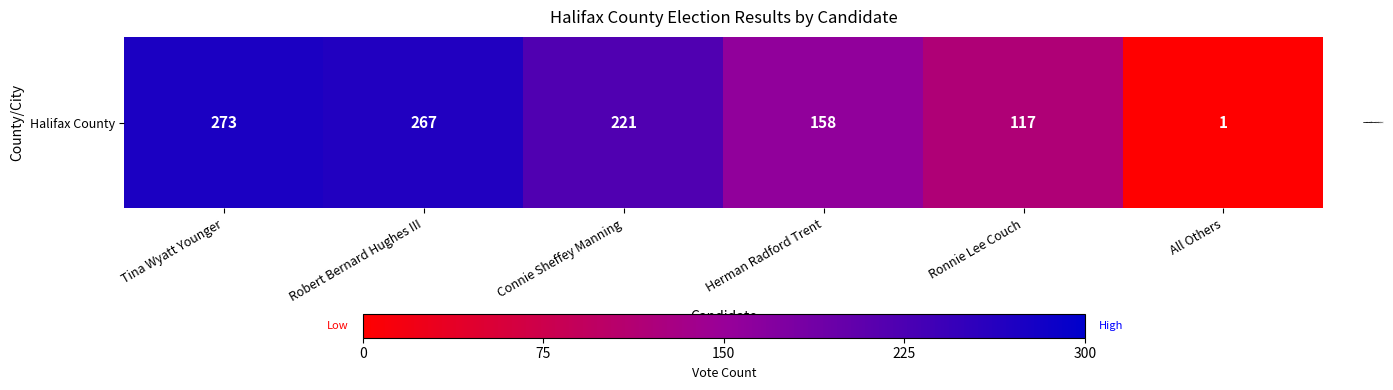

How many values are below 221?

3